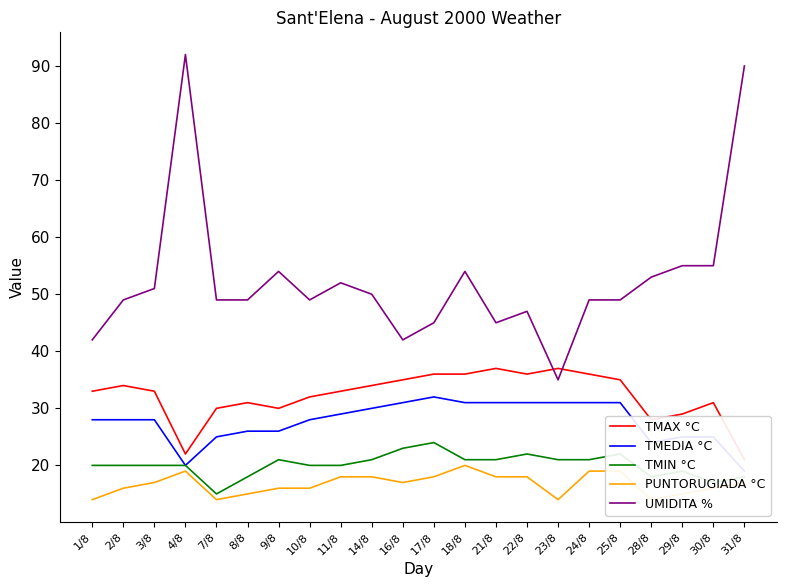

What is the average value of the TMIN °C series?

20